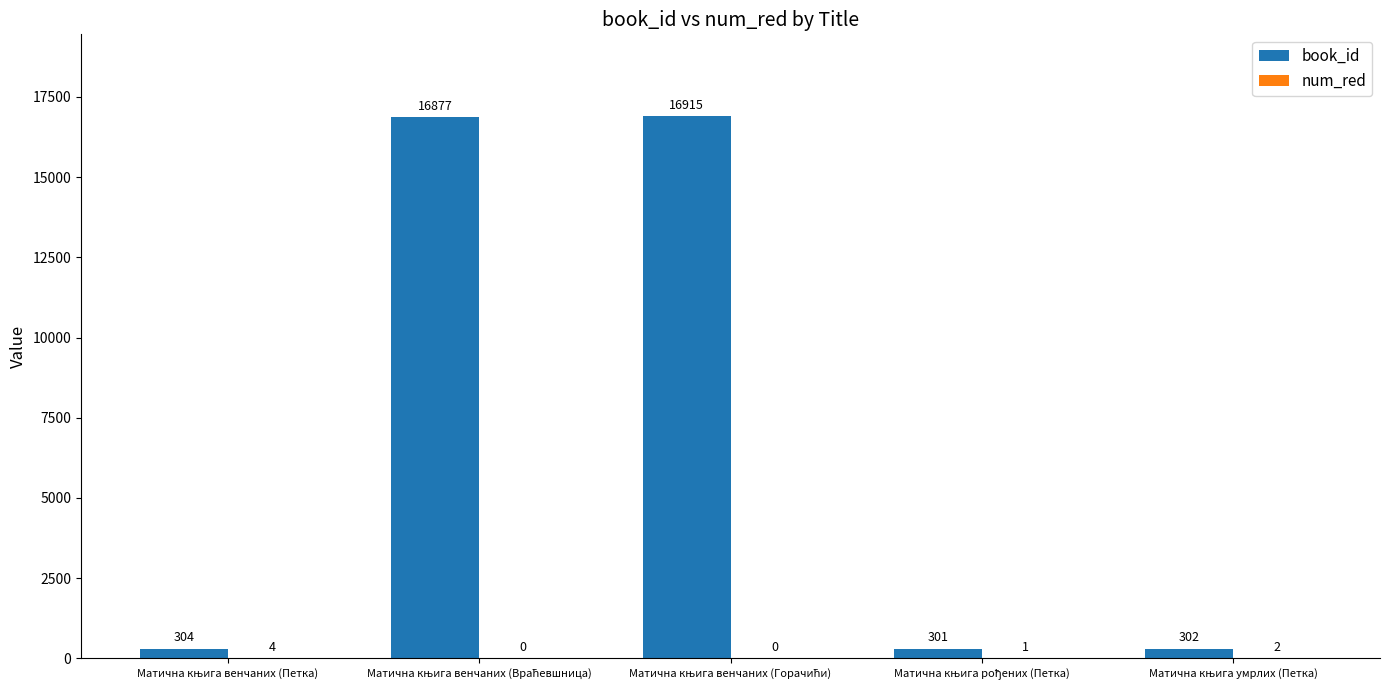

What is the average value of the book_id series?

6940